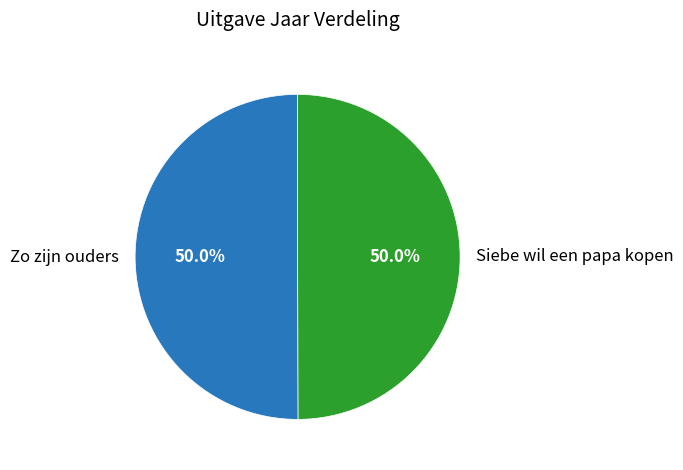

Combined, what portion of the pie is Siebe wil een papa kopen and Zo zijn ouders?

100.0%